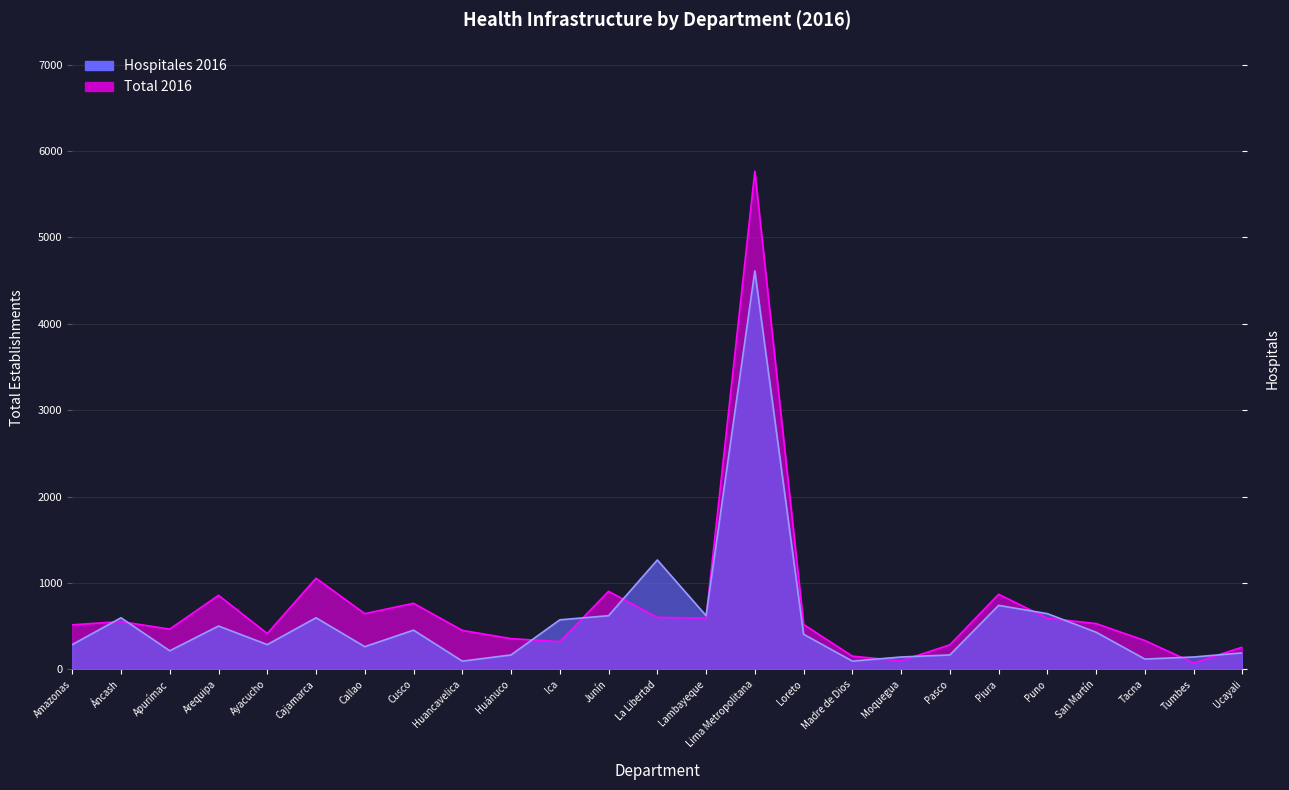

What is the difference between the Total 2016 values at Apurímac and Tacna?

132.0